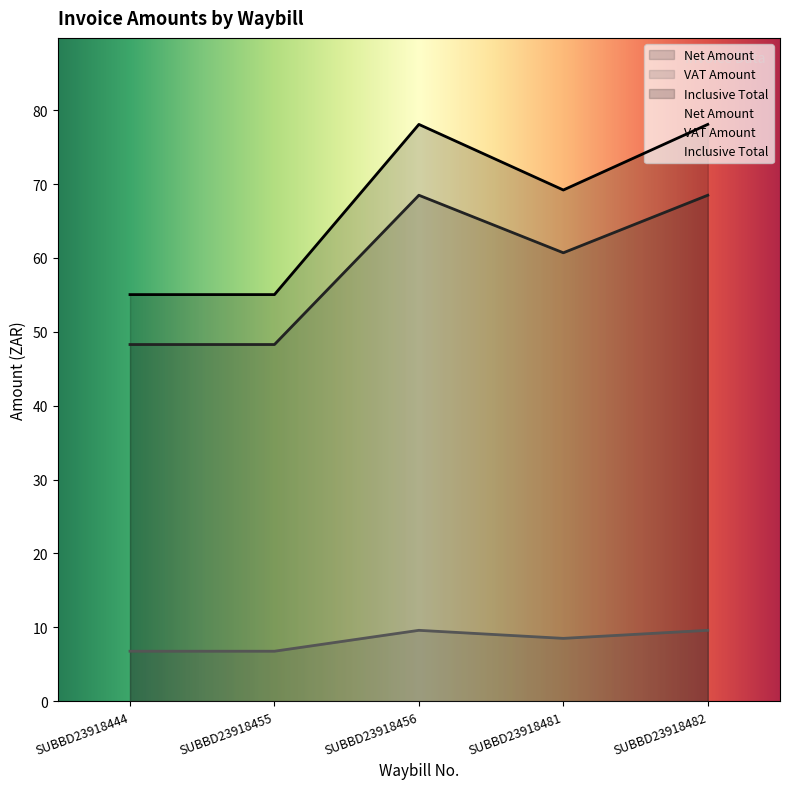

Reading left to right, list all the values displayed in this chart.

Net Amount: SUBBD23918444=48.3	SUBBD23918455=48.3	SUBBD23918456=68.5	SUBBD23918481=60.7	SUBBD23918482=68.5
VAT Amount: SUBBD23918444=6.8	SUBBD23918455=6.8	SUBBD23918456=9.6	SUBBD23918481=8.5	SUBBD23918482=9.6
Inclusive Total: SUBBD23918444=55.0	SUBBD23918455=55.0	SUBBD23918456=78.1	SUBBD23918481=69.2	SUBBD23918482=78.1